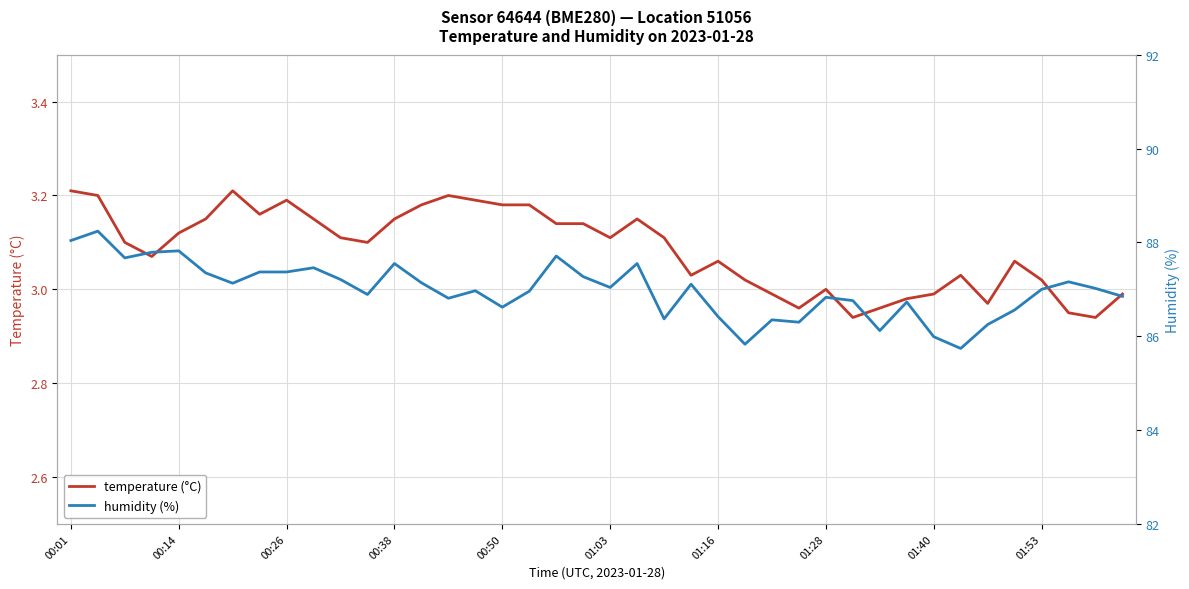

What value does the humidity (%) series have at 29?

86.8